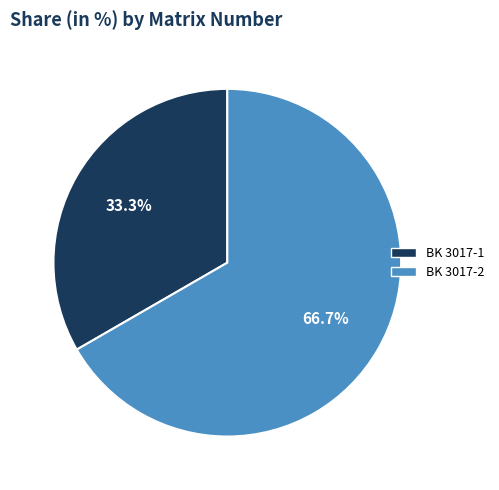

Which slice is the smallest?

BK 3017-1